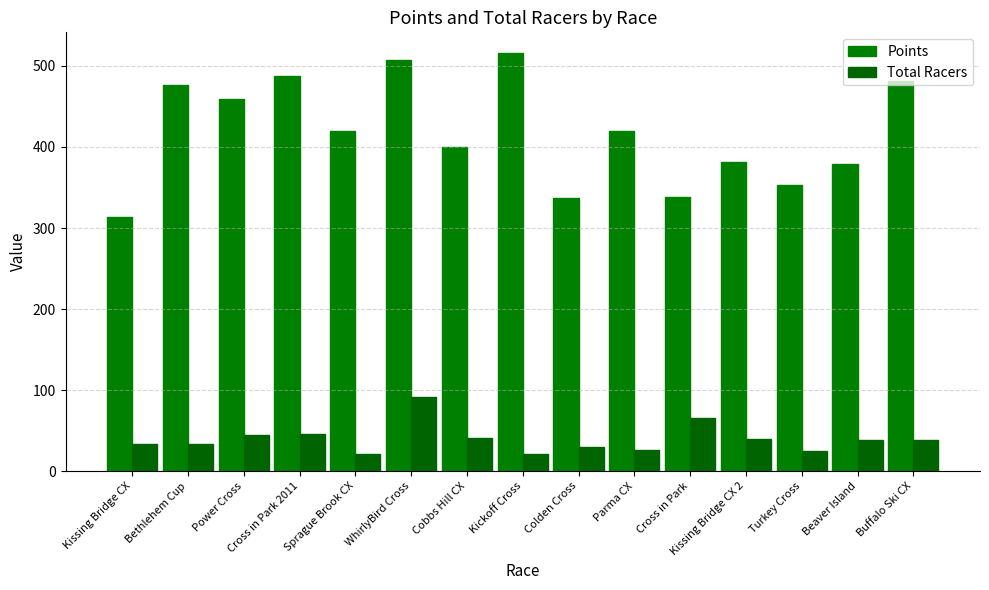

How many data points does each series have?

15